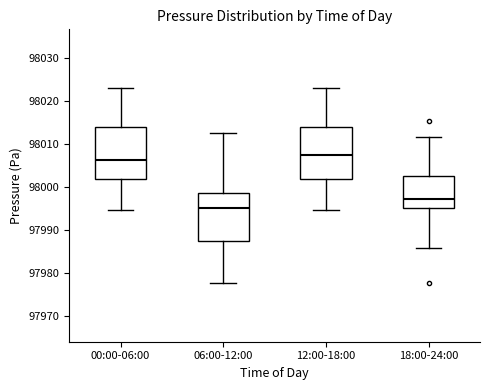

Reading left to right, transcribe this box plot: for each box, give where its median line is, the range the box spans, and where its two whiskers end, as read against the y-axis. The values are not printed on the chart, so give them approximately, as read against the axis.

00:00-06:00: median 98006, box 98002 to 98014, whiskers 97995 to 98023
06:00-12:00: median 97995, box 97988 to 97999, whiskers 97978 to 98013
12:00-18:00: median 98008, box 98002 to 98014, whiskers 97995 to 98023
18:00-24:00: median 97997, box 97995 to 98003, whiskers 97986 to 98012